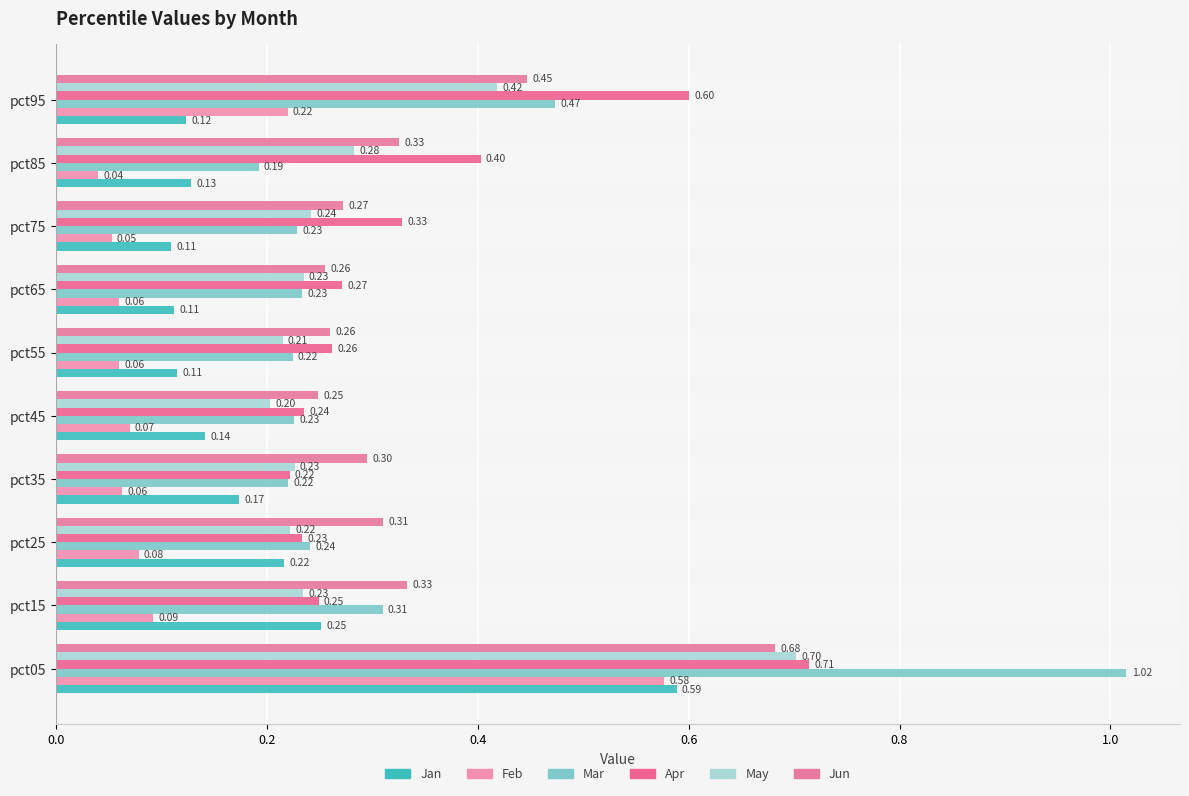

How many data points does each series have?

10